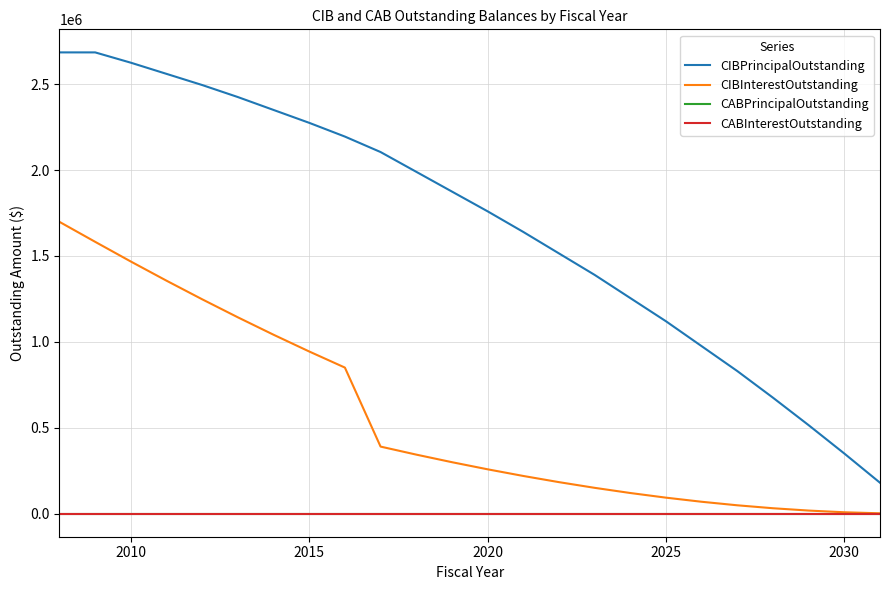

How many lines are shown in the chart?

4